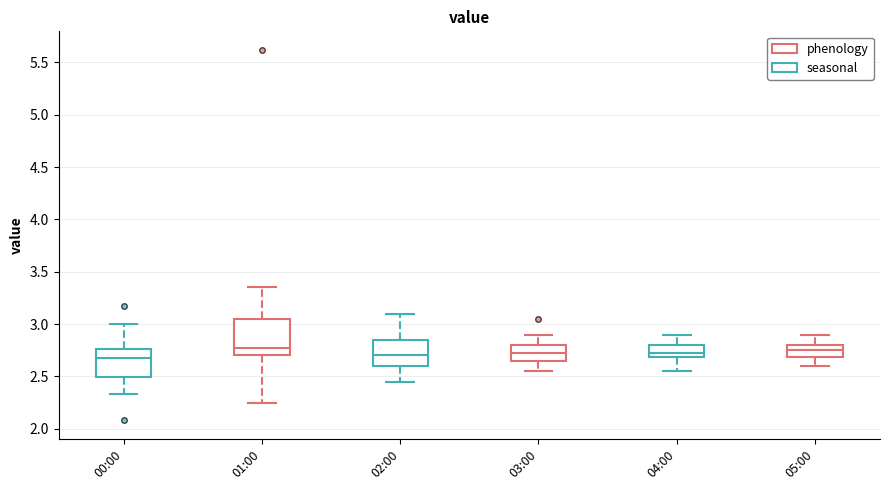

Which box is the tallest, from its lower edge to its upper edge?

01:00